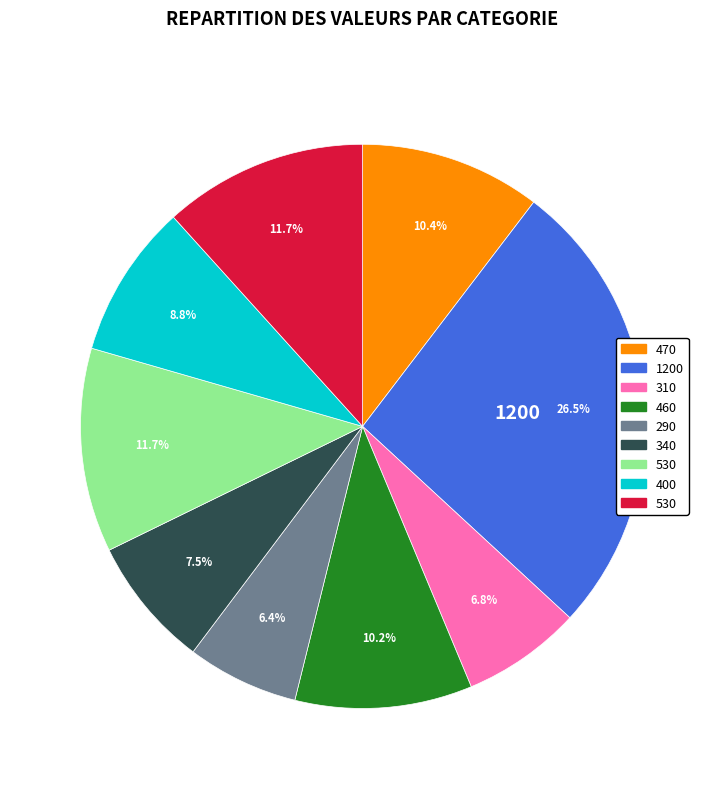

Does any single category account for the majority?

No